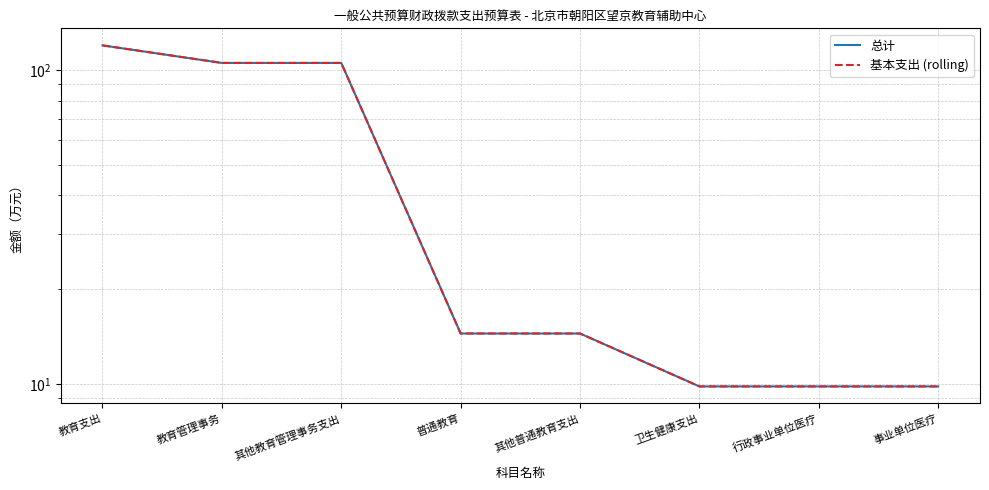

What is the minimum value shown in the chart?

9.8